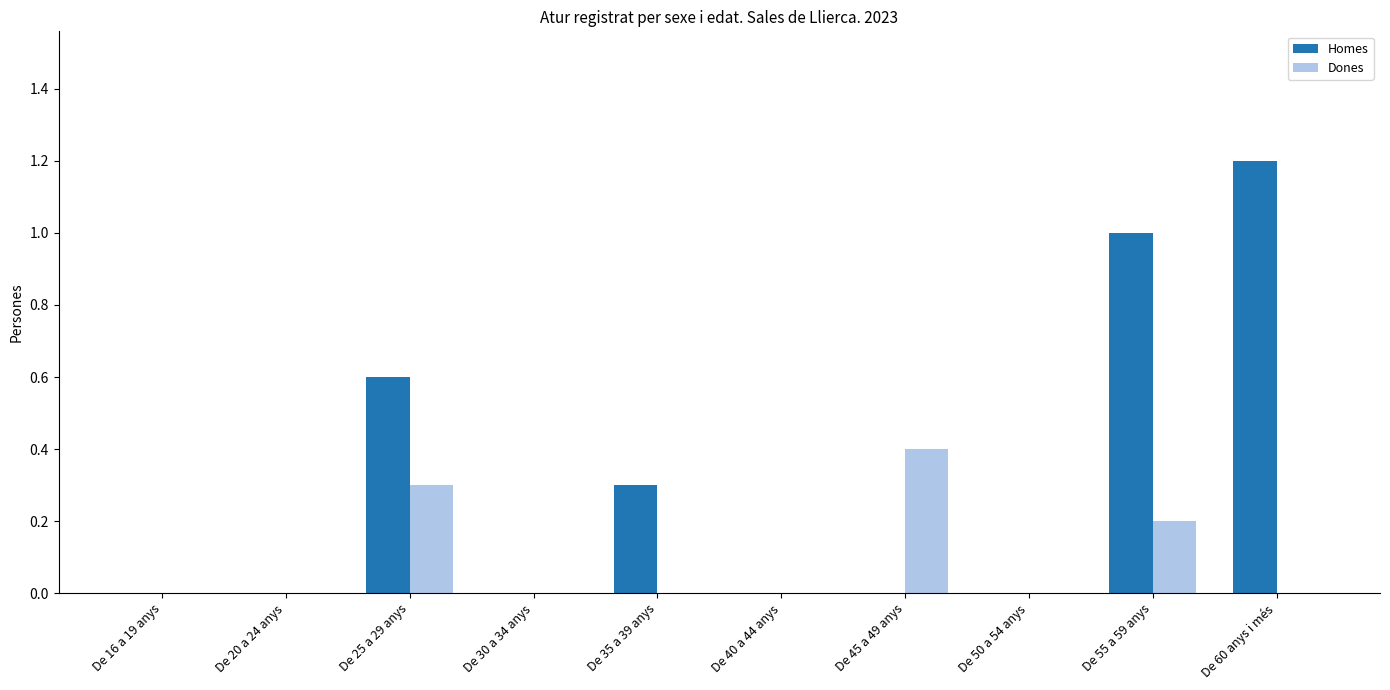

Is it true that Homes equals 0.6 at De 16 a 19 anys?

False